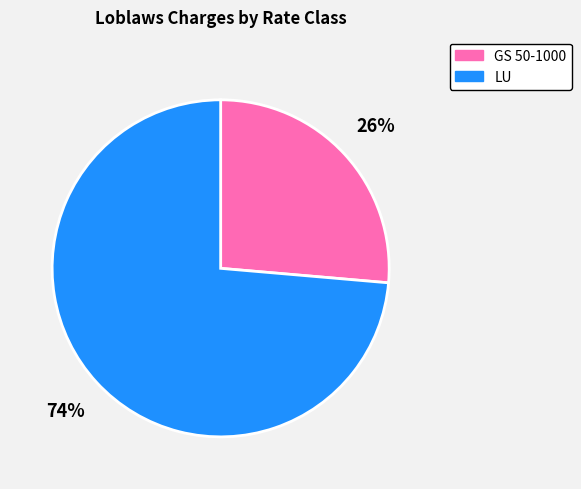

Which slice is the smallest?

GS 50-1000